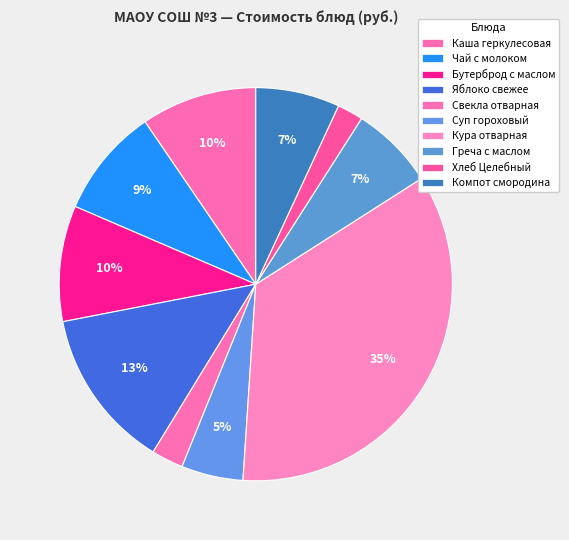

How many slices are in this pie chart?

10